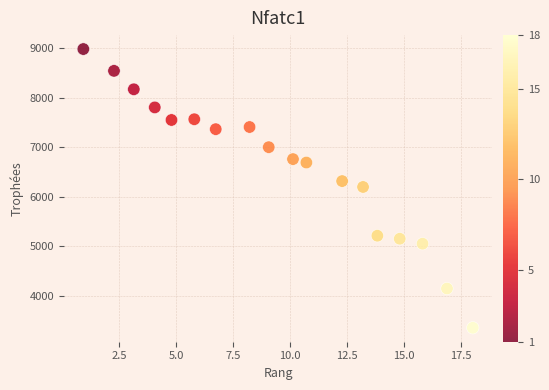

What is the range of Y values (max minus min)?

5638.7